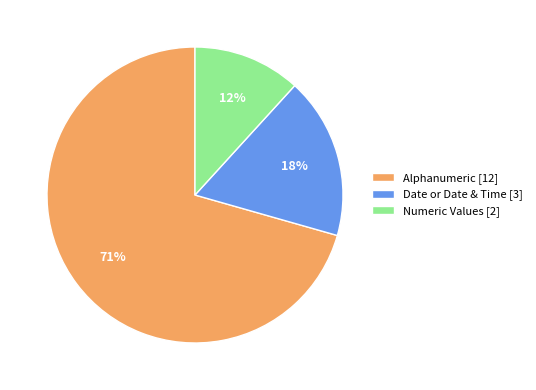

To the nearest percent, what portion does Numeric Values [2] represent?

12%